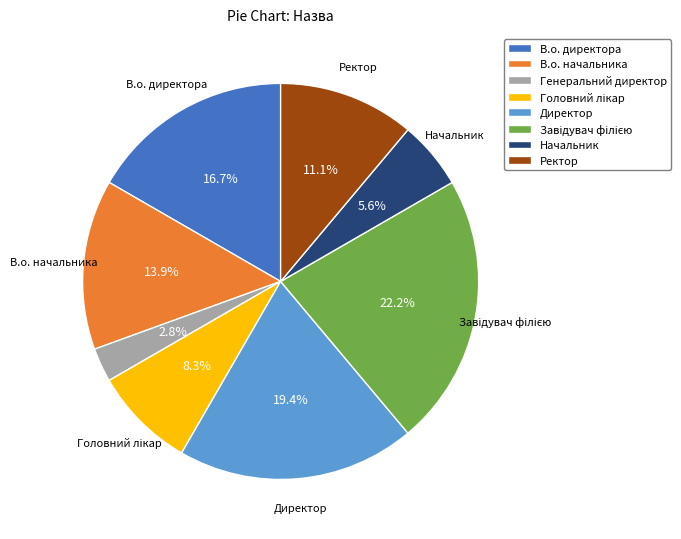

Which slice is the smallest?

Генеральний директор